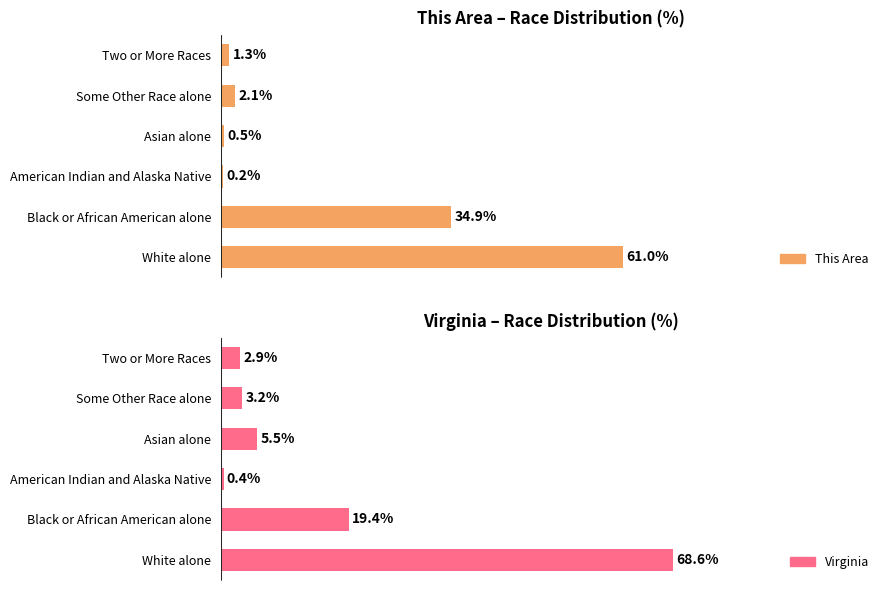

The value of Virginia at Two or More Races is 2.9. True or false?

True